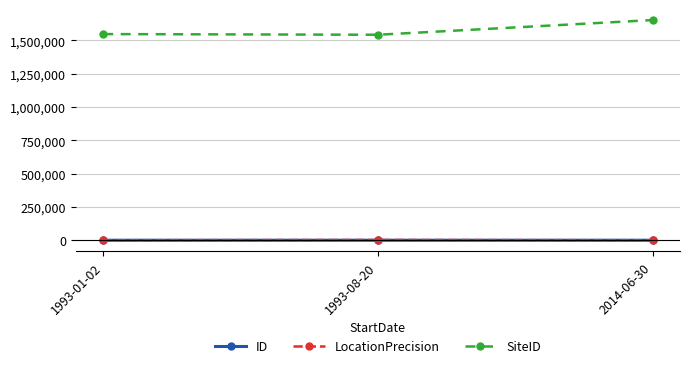

Is the value of SiteID at 1993-01-02 greater than the value of LocationPrecision at 2014-06-30?

Yes